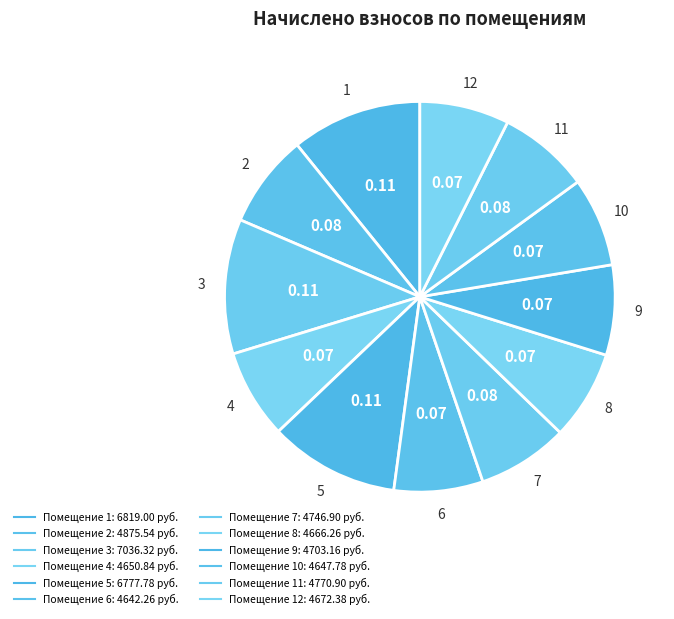

How many slices are in this pie chart?

12